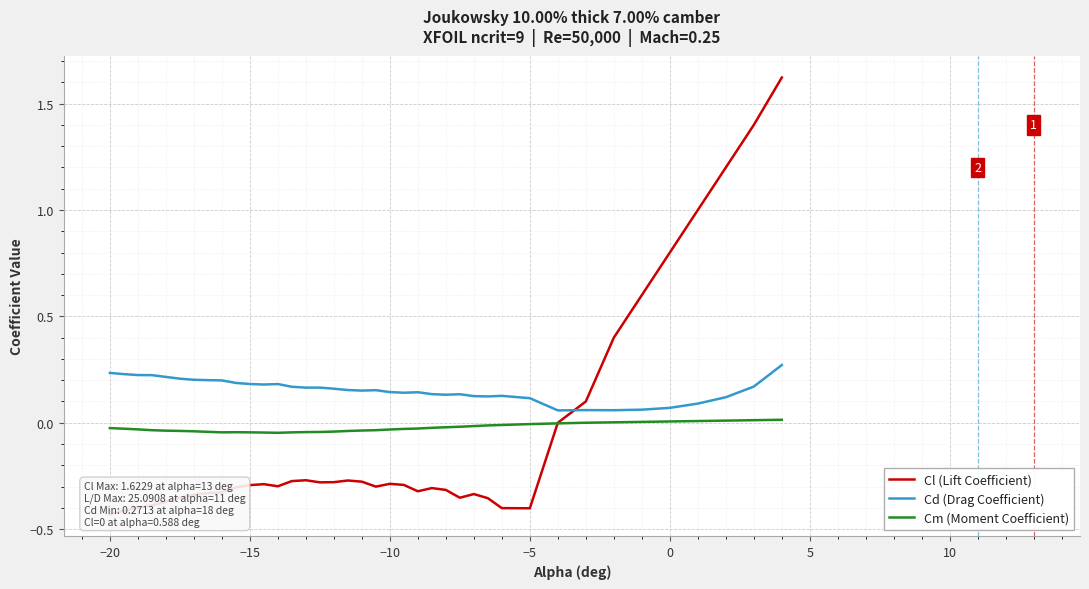

True or false: Cd (Drag Coefficient) and Cm (Moment Coefficient) cross at least once.

False